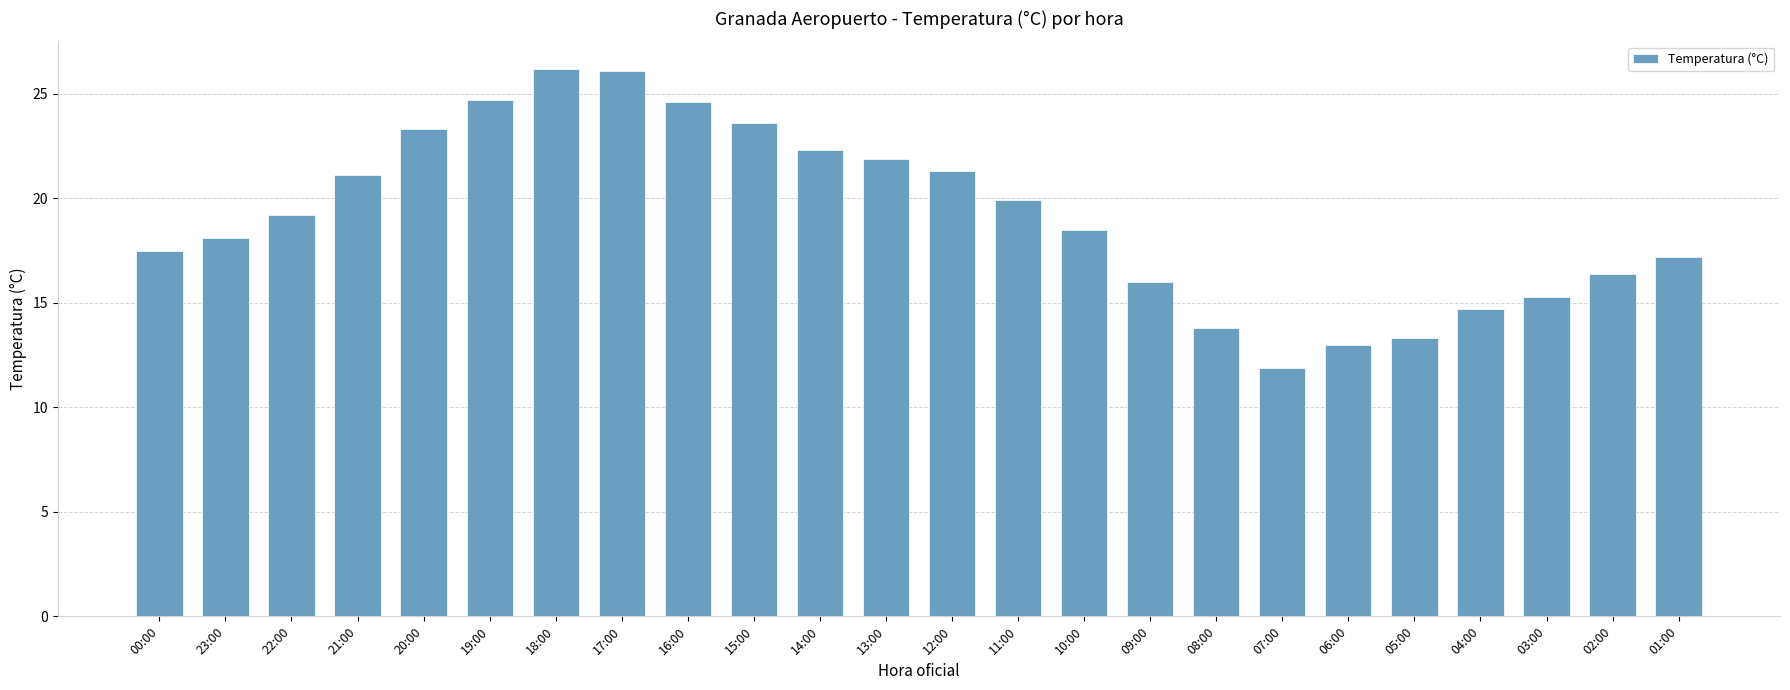

What is the smallest value displayed?

11.9